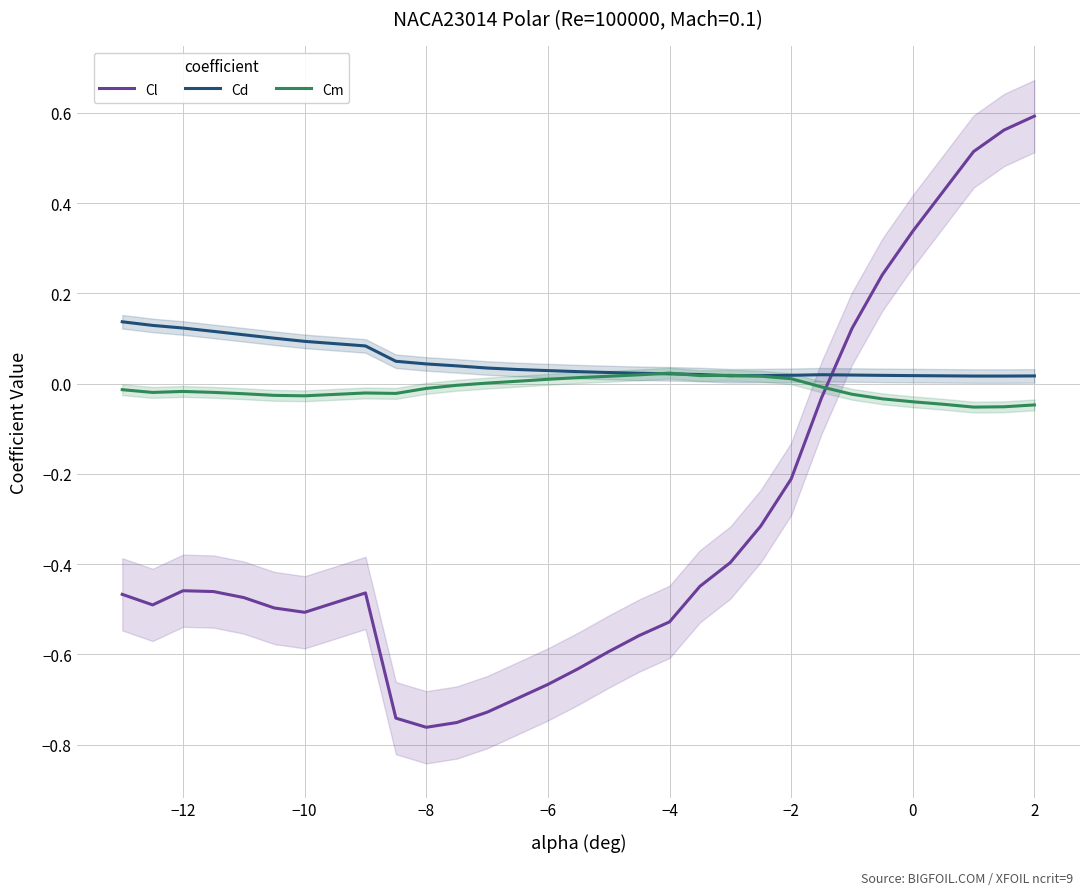

Rank the series by their average value, from highest to lowest.

Cd, Cm, Cl